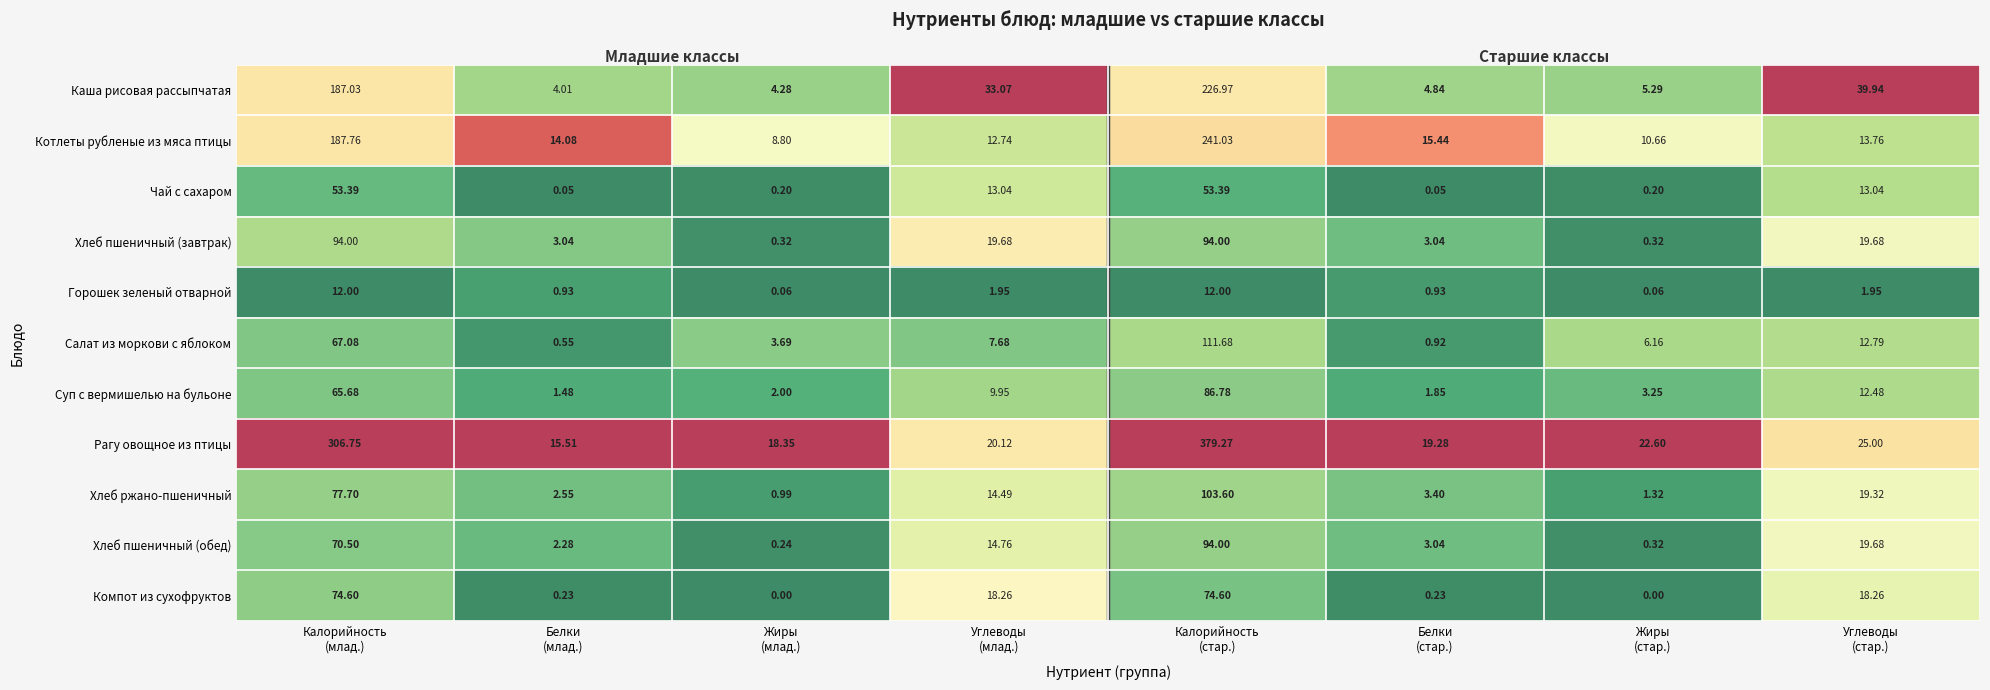

Between Белки
(млад.) and Белки
(стар.), which series saw the biggest shift?

Рагу овощное из птицы